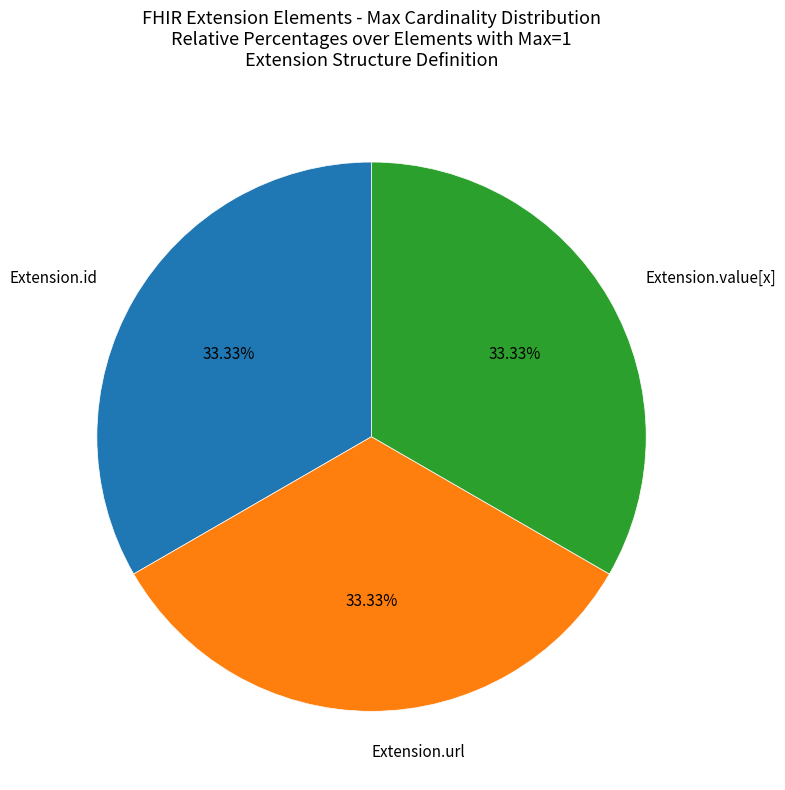

What is the ratio of the value at Extension.url to the value at Extension.value[x]?

1.0